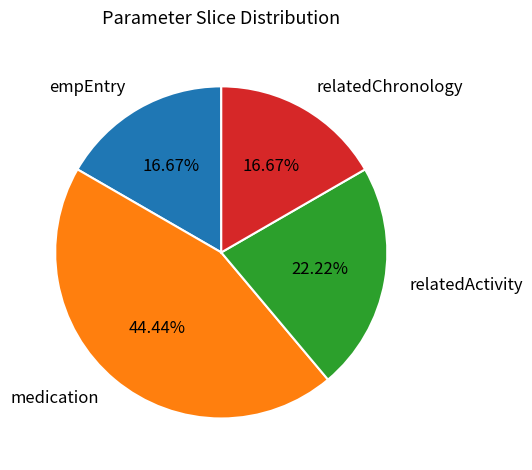

What percentage is the relatedActivity slice, to the nearest percent?

22%